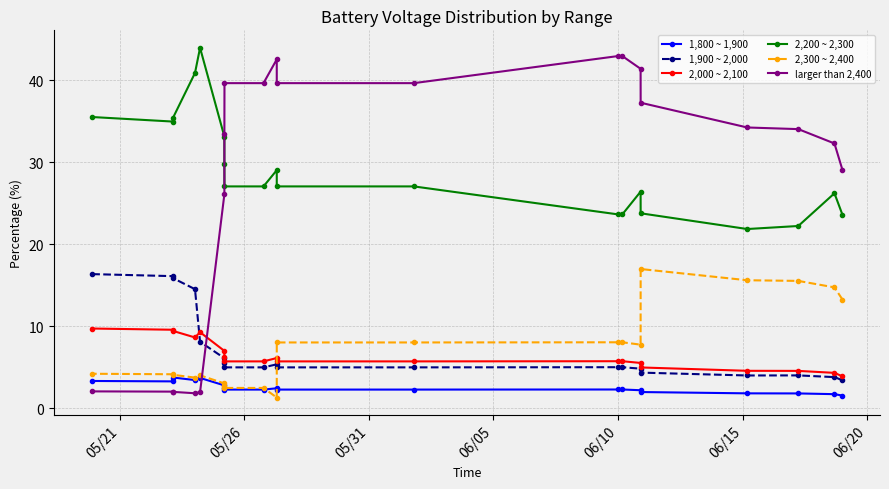

At how many categories does at least one series exceed 31?

19